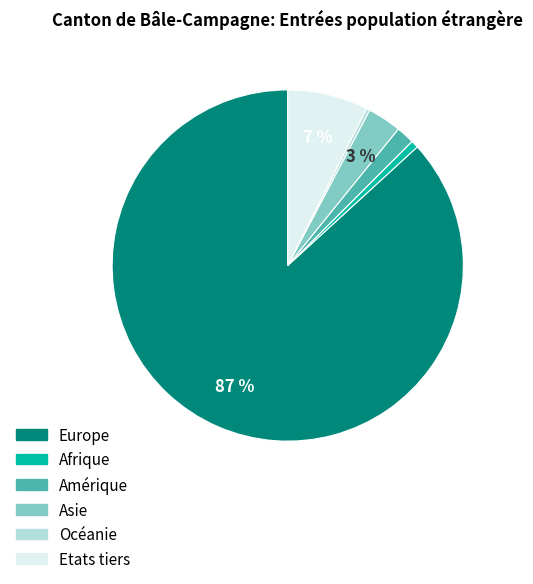

Which category has the biggest portion of the pie?

Europe